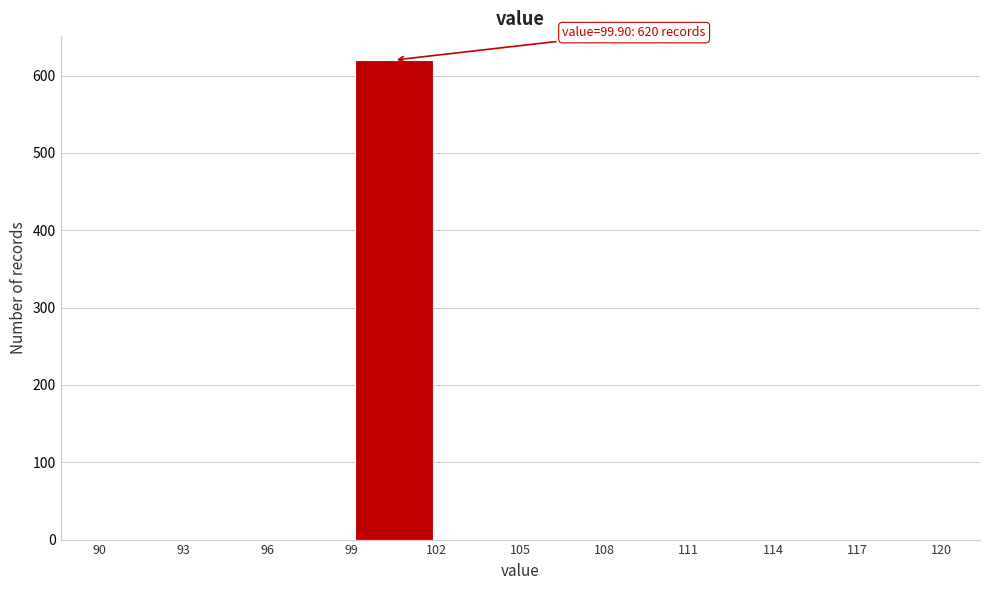

Which range on the x-axis has the tallest bar?

99 to 102